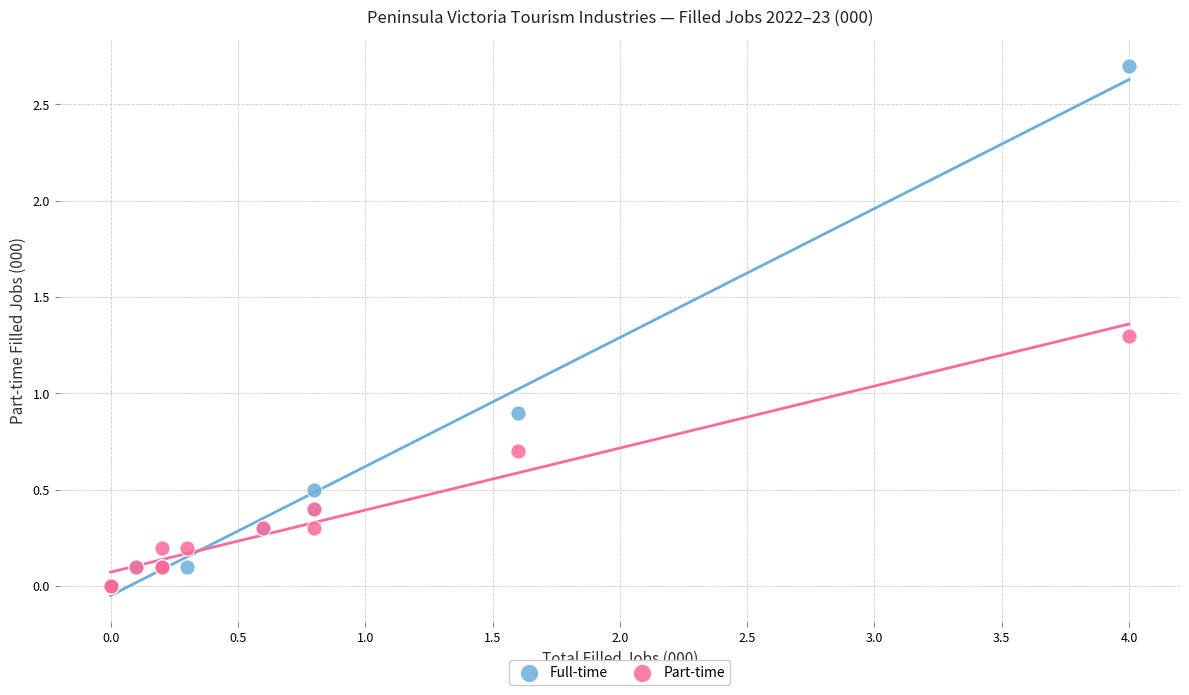

Across all series, what Y value is closest to 1?

0.9